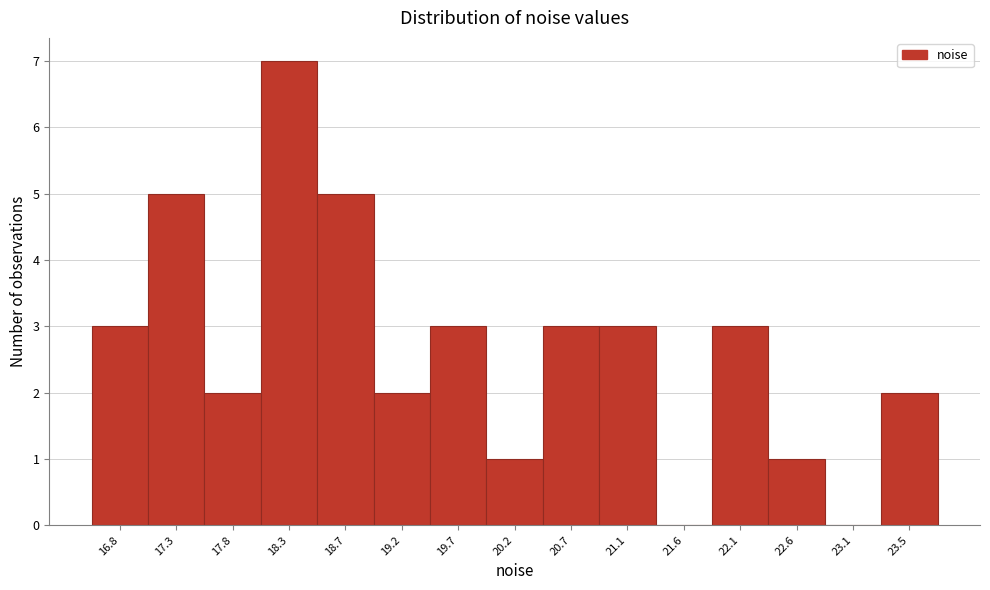

Reading left to right, list all the values displayed in this chart.

16.8=3	17.3=5	17.8=2	18.3=7	18.7=5	19.2=2	19.7=3	20.2=1	20.7=3	21.1=3	21.6=0	22.1=3	22.6=1	23.1=0	23.5=2